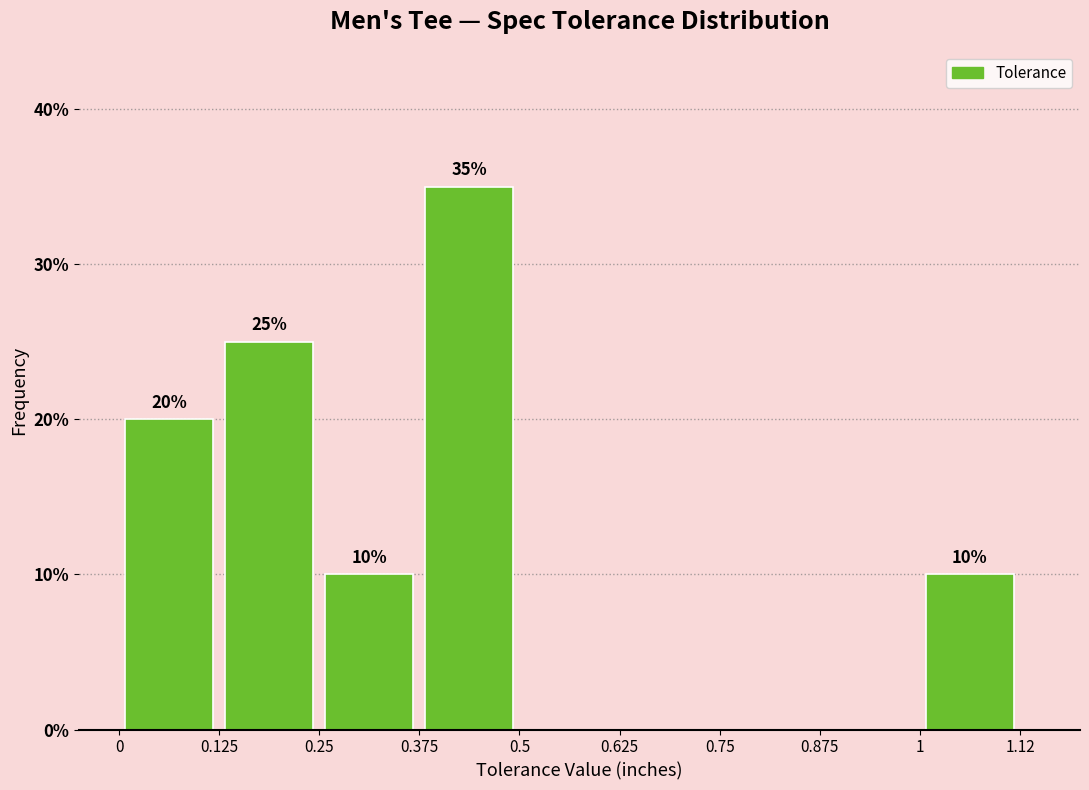

Over which range of the x-axis is the bar tallest?

0.375 to 0.5